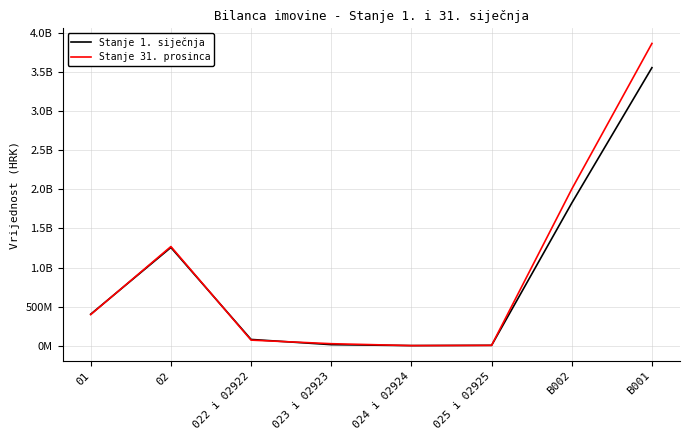

Does the chart have visible grid lines?

Yes